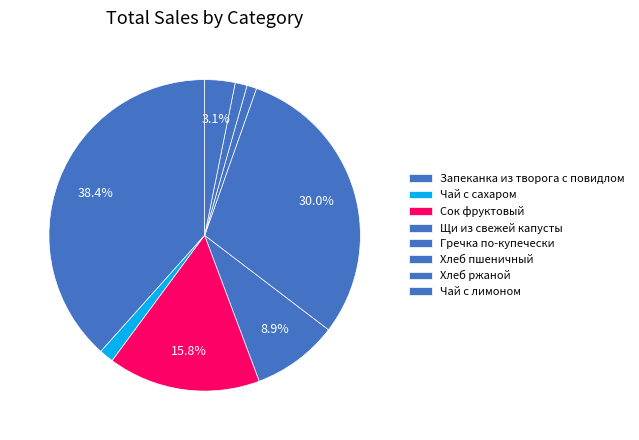

Which slice is the smallest?

Хлеб пшеничный